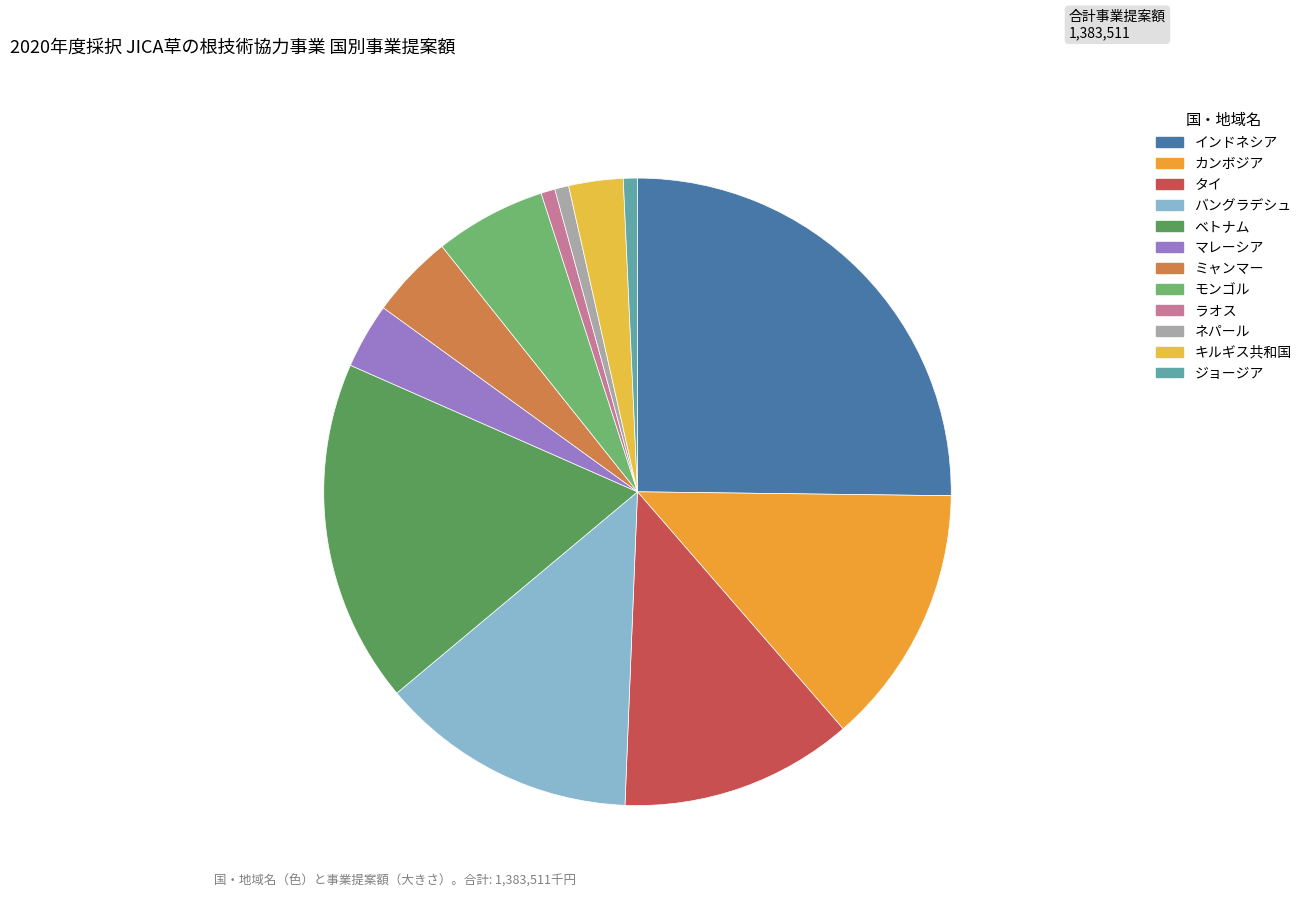

Between バングラデシュ and ミャンマー, which is larger?

バングラデシュ